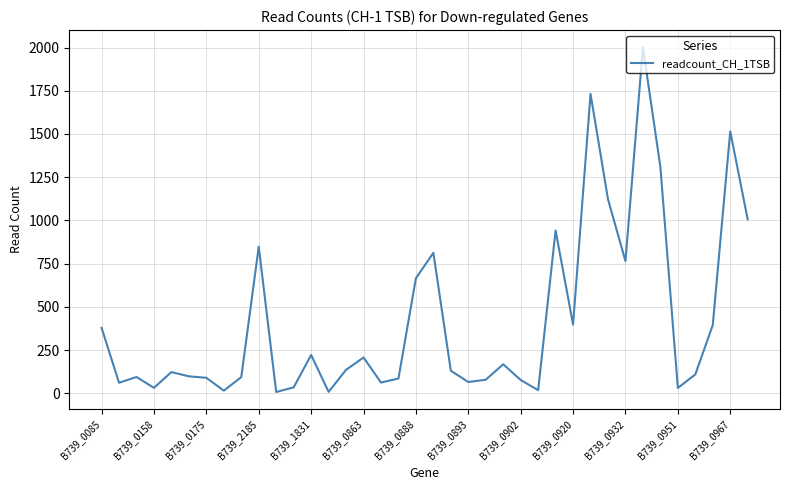

What is the maximum value shown in the chart?

2001.3